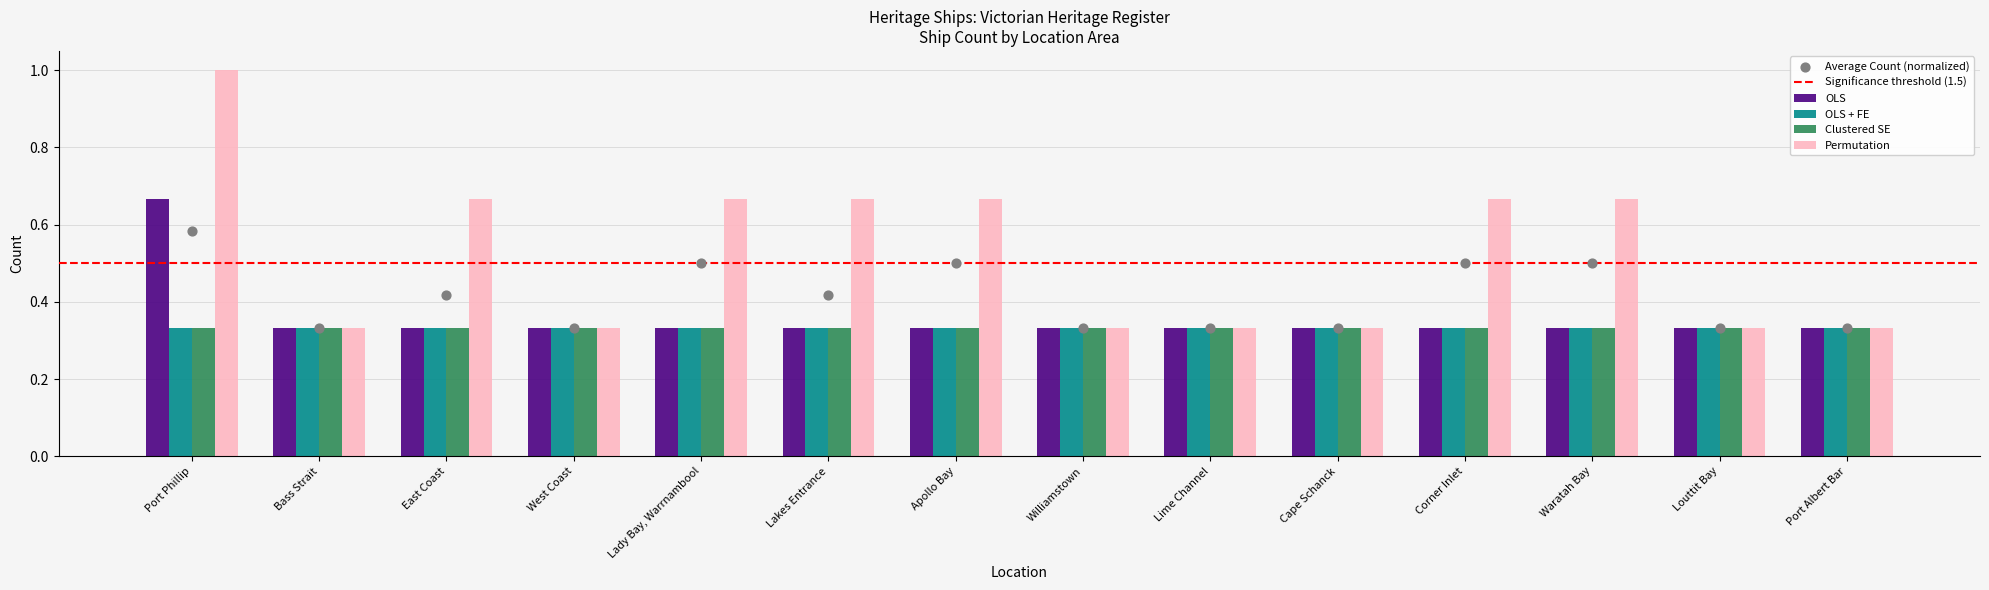

Is the value of Permutation at Port Phillip greater than the value of Clustered SE at East Coast?

Yes